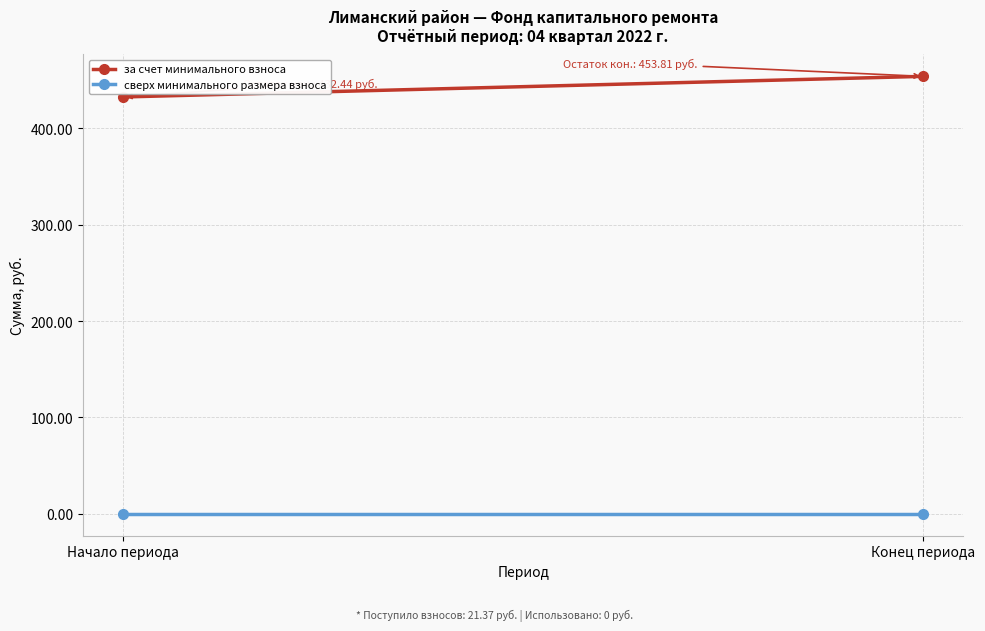

Is it true that сверх минимального размера взноса equals 0.0 at Конец периода?

True